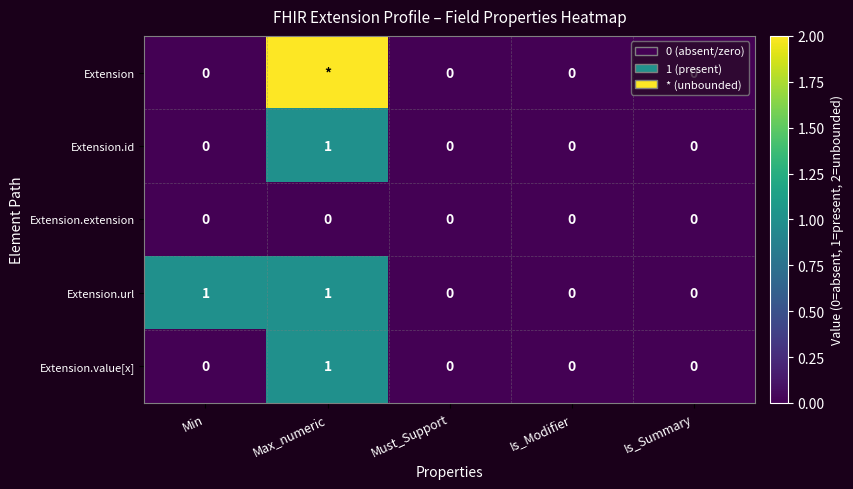

At how many categories does at least one series exceed 1?

1